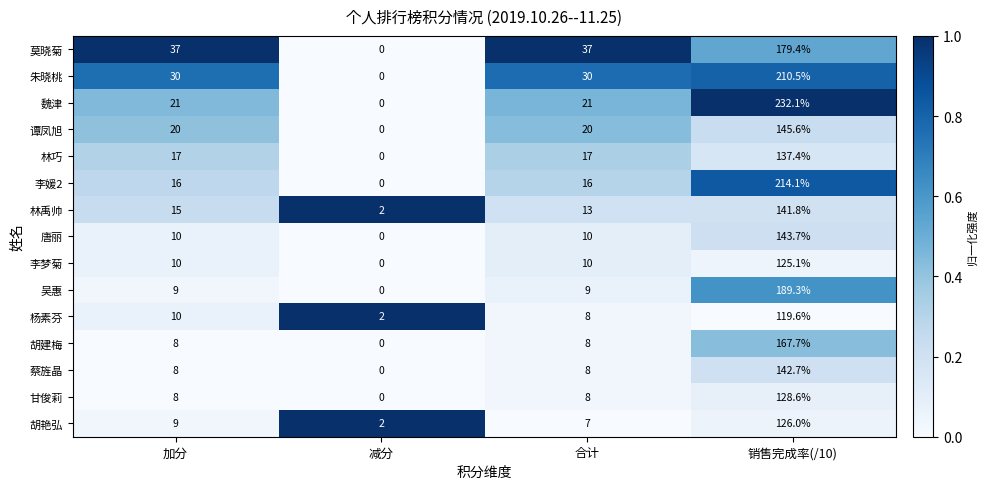

Which category has the lowest value across all series?

减分